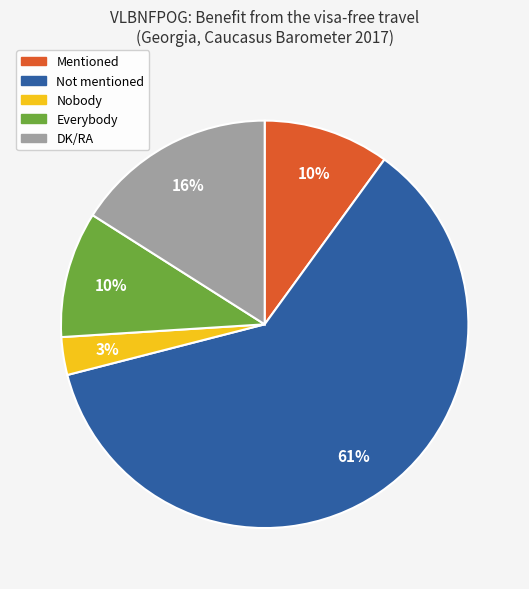

How many slices are in this pie chart?

5